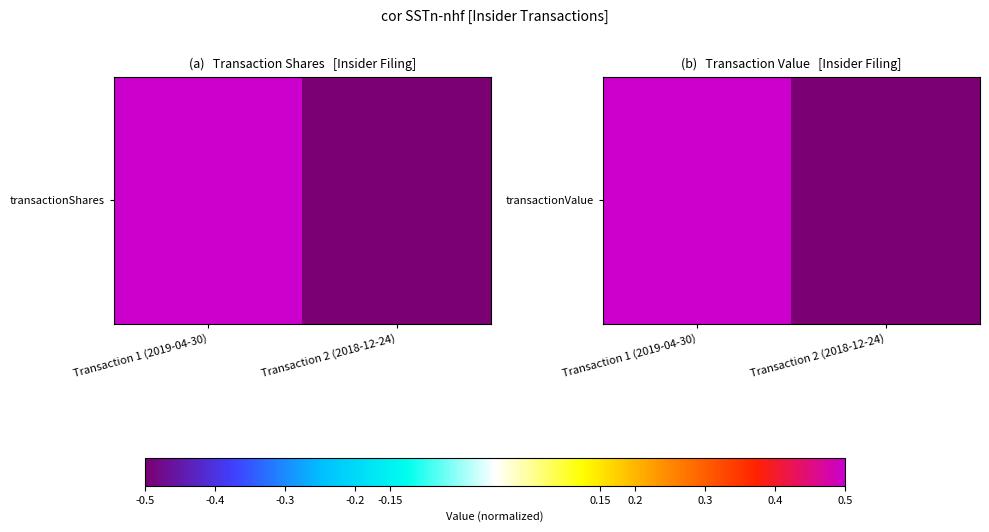

Which label corresponds to the largest value in the chart?

Transaction 1 (2019-04-30)